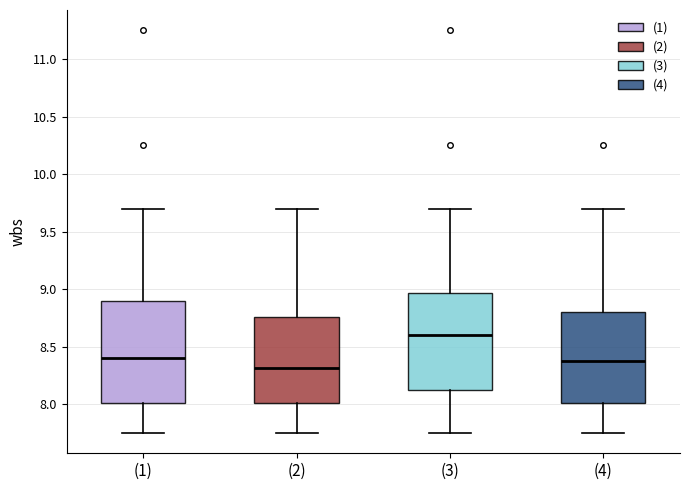

Reading left to right, read every box against the y-axis: the position of its median line, the range the box covers, and the ends of its whiskers. The values are not printed on the chart, so give them approximately, as read against the axis.

(1): median 8.40, box 8.00 to 8.90, whiskers 7.75 to 9.70
(2): median 8.30, box 8.00 to 8.75, whiskers 7.75 to 9.70
(3): median 8.60, box 8.15 to 8.95, whiskers 7.75 to 9.70
(4): median 8.40, box 8.00 to 8.80, whiskers 7.75 to 9.70